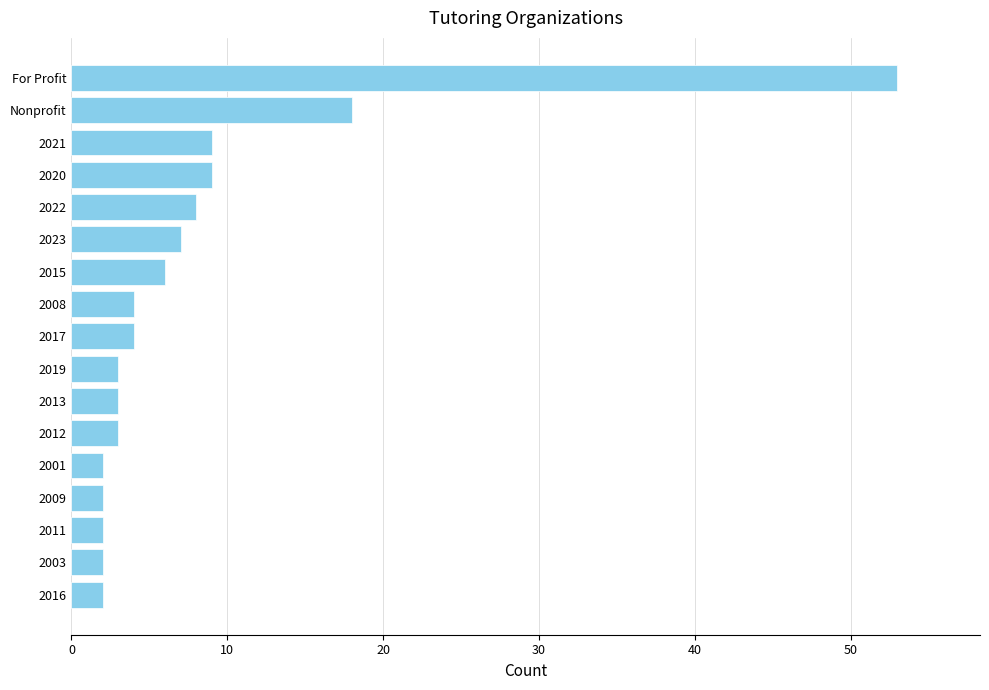

Approximately how many times larger is the value at 2011 compared to 2023?

0.3